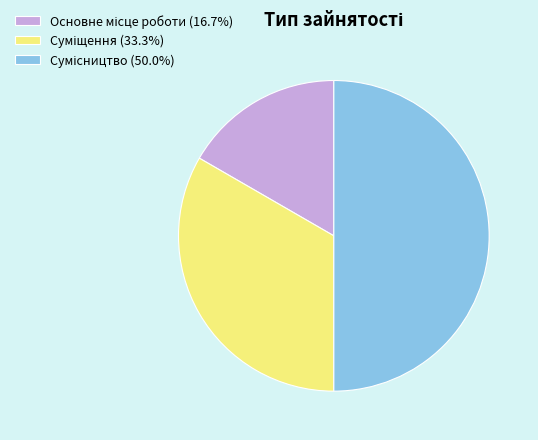

How many segments does this pie chart have?

3